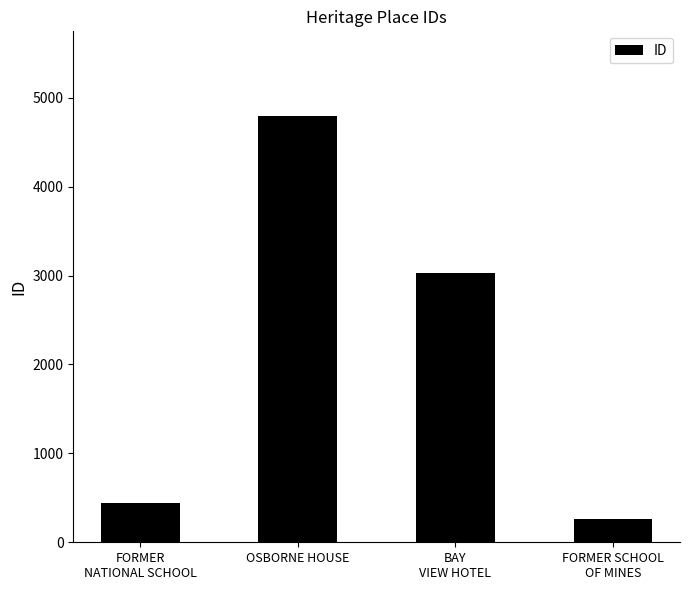

Rank the categories by value from lowest to highest.

FORMER SCHOOL
OF MINES, FORMER
NATIONAL SCHOOL, BAY
VIEW HOTEL, OSBORNE HOUSE